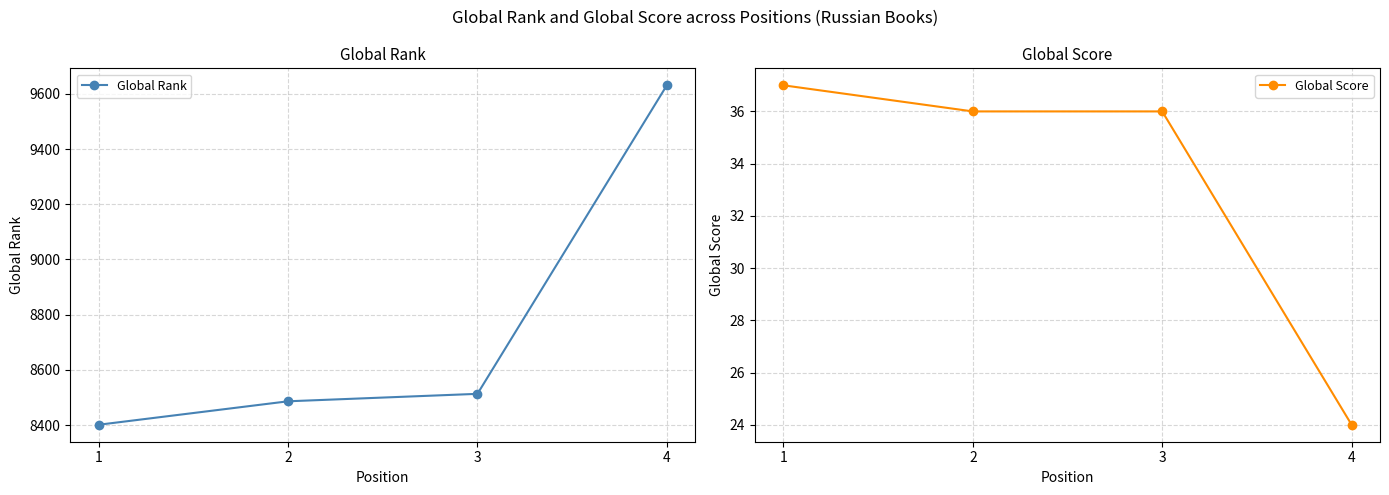

What is the lowest value of the Global Rank series?

8401